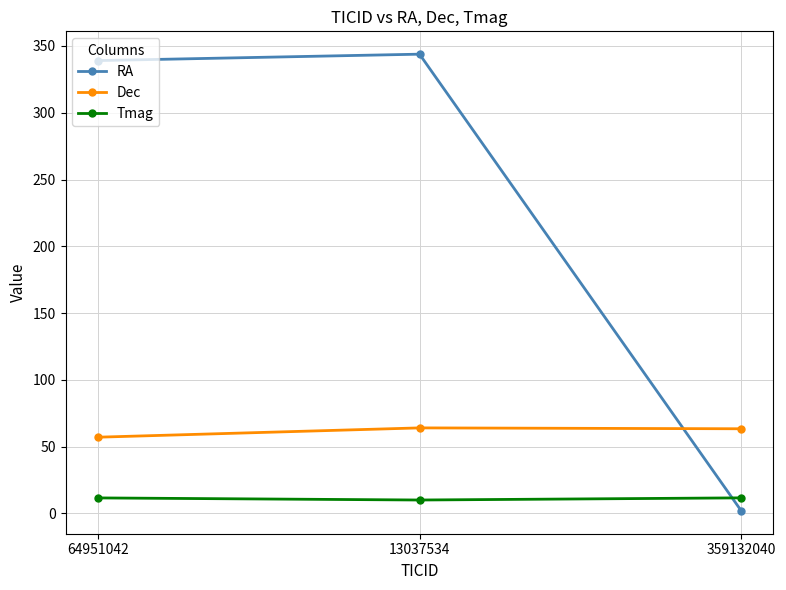

What is the difference between the highest and lowest values at 64951042?

327.5